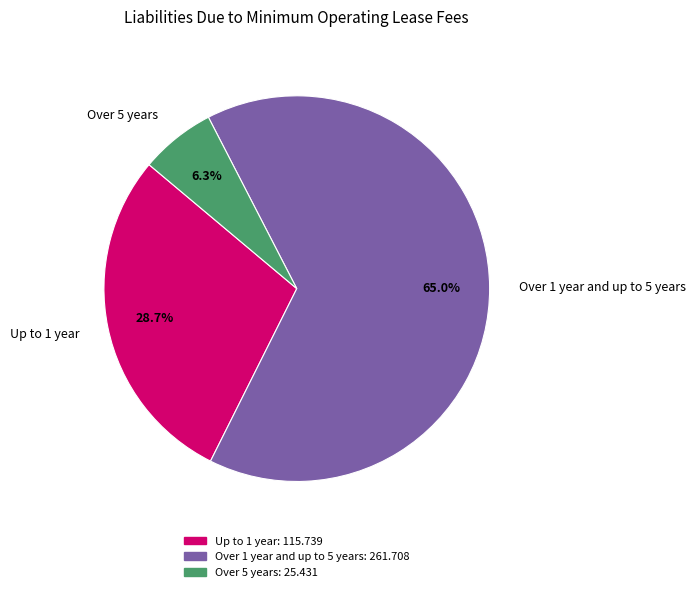

How many slices are in this pie chart?

3